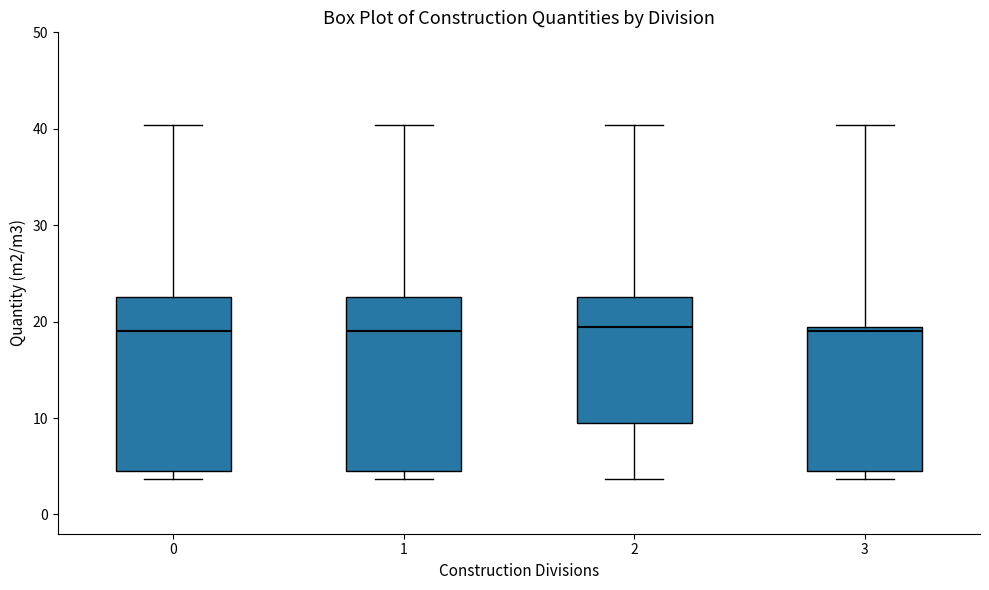

Reading left to right, transcribe this box plot: for each box, give where its median line is, the range the box spans, and where its two whiskers end, as read against the y-axis. The values are not printed on the chart, so give them approximately, as read against the axis.

0: median 19, box 4 to 23, whiskers 4 (just below the box's lower edge) to 40
1: median 19, box 4 to 23, whiskers 4 (just below the box's lower edge) to 40
2: median 19, box 9 to 23, whiskers 4 to 40
3: median 19 (just below the box's upper edge), box 4 to 19, whiskers 4 (just below the box's lower edge) to 40